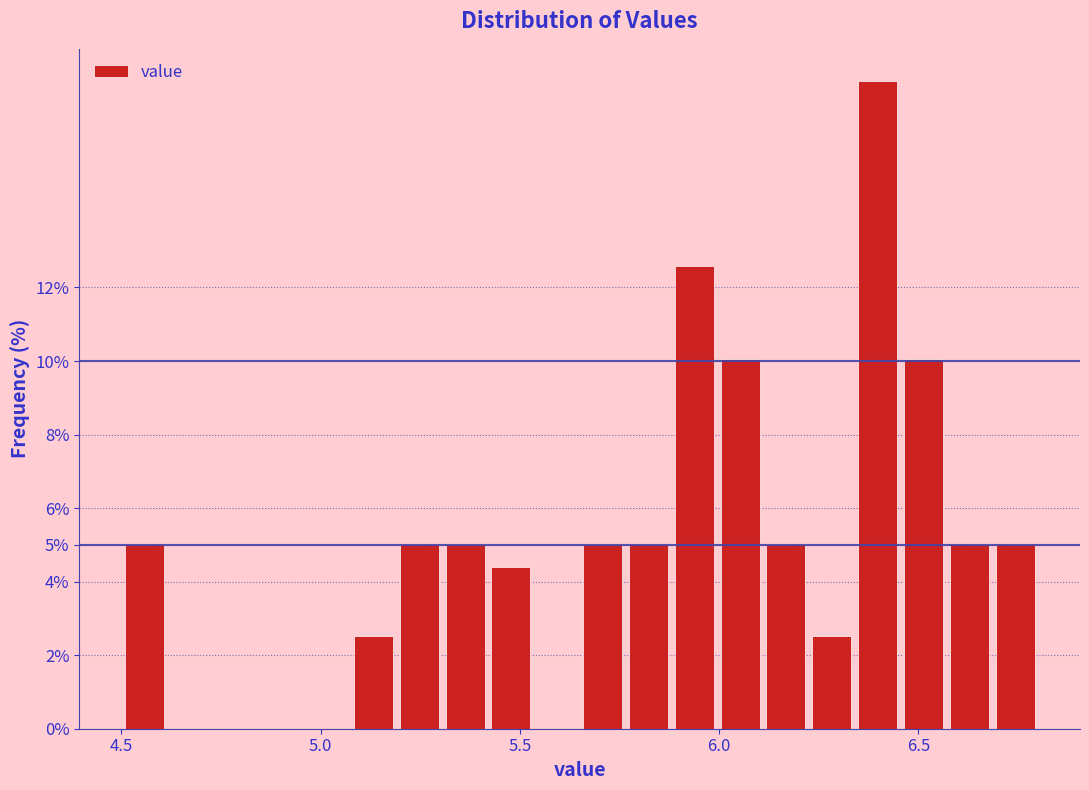

Around what value on the x-axis is the tallest bar? Give the approximate position of its centre, as read against the axis.

6.40